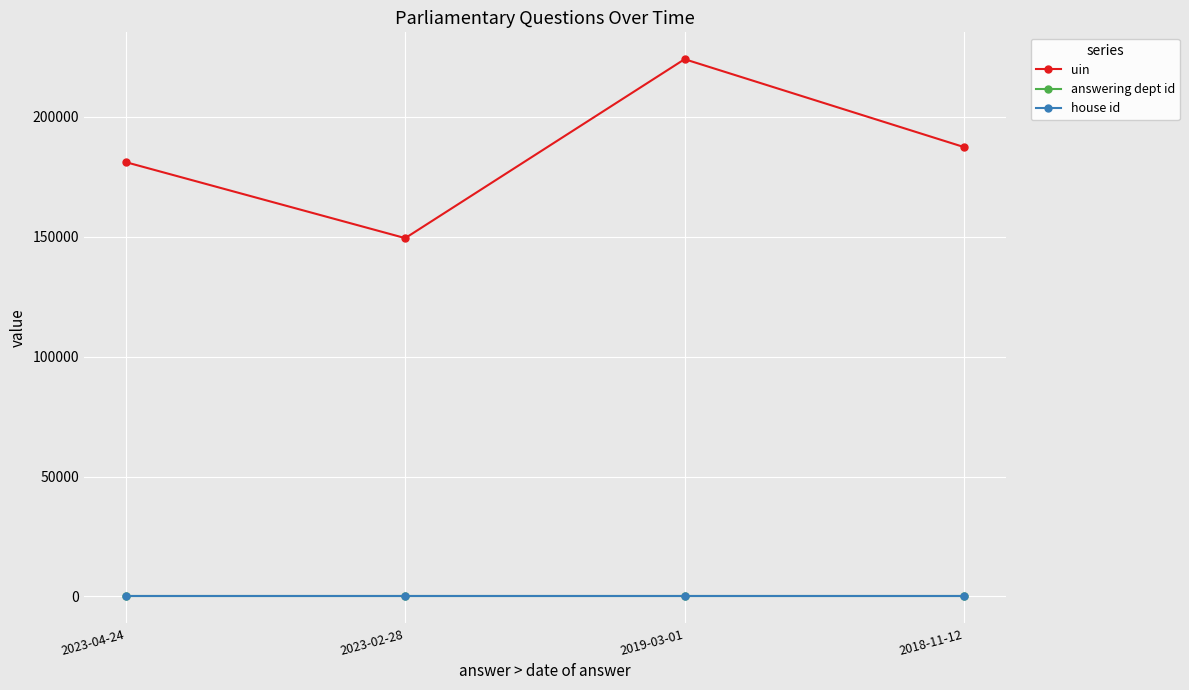

True or false: answering dept id and house id cross at least once.

False